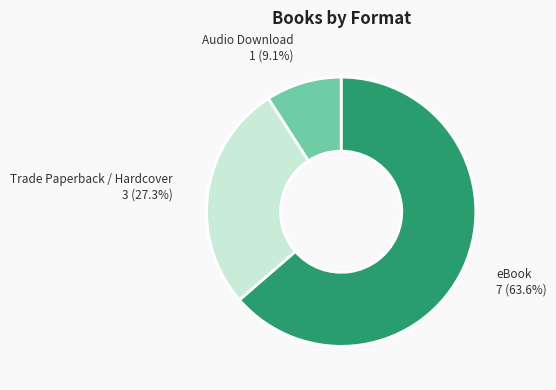

Count the number of slices in the pie.

3